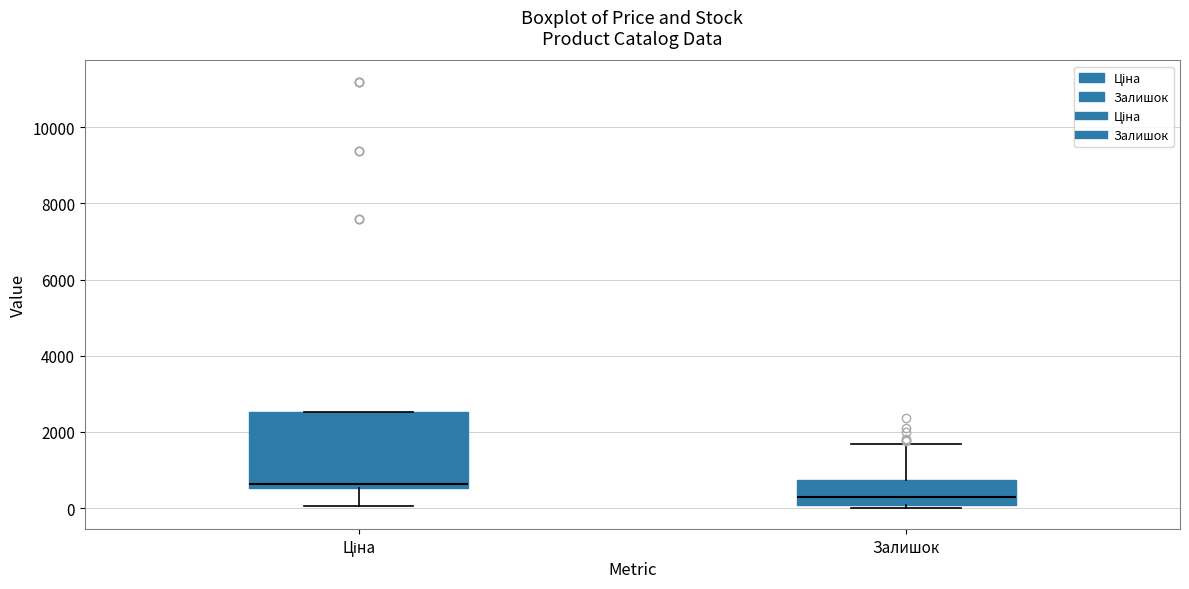

Reading left to right, read every box against the y-axis: the position of its median line, the range the box covers, and the ends of its whiskers. The values are not printed on the chart, so give them approximately, as read against the axis.

Ціна: median 600 (just above the box's lower edge), box 600 to 2600, whiskers 0 to 2600
Залишок: median 400, box 0 to 800, whiskers 0 (just below the box's lower edge) to 1600